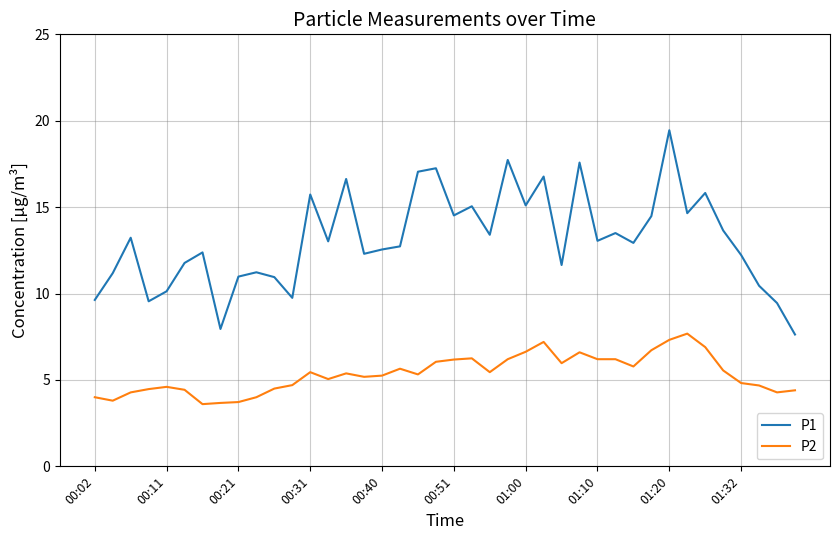

Which series has the widest spread of values?

P1